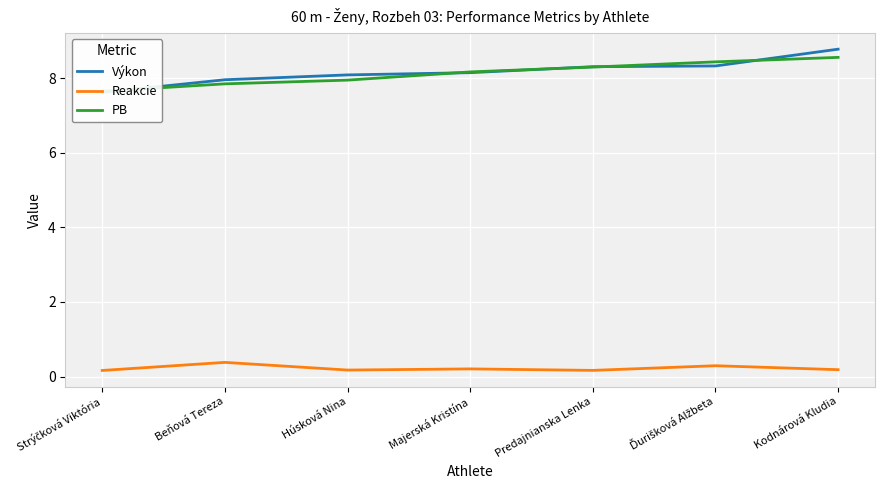

Reading right to left, transcribe all the data shown in this chart.

Výkon: 8.8	8.3	8.3	8.2	8.1	8.0	7.6
Reakcie: 0.2	0.3	0.2	0.2	0.2	0.4	0.2
PB: 8.6	8.4	8.3	8.2	8.0	7.8	7.7